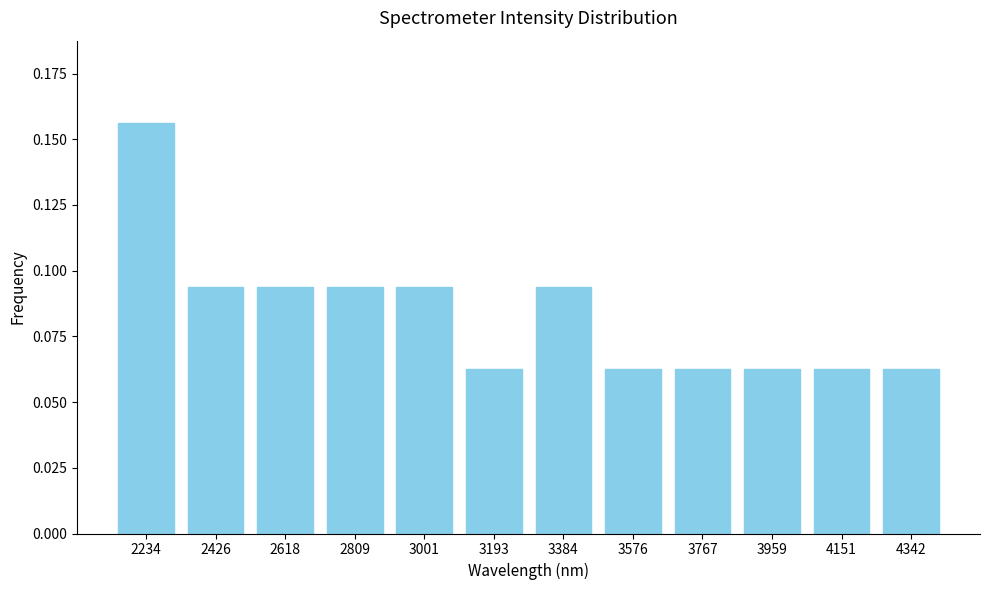

What is the sum of all values?

1.0